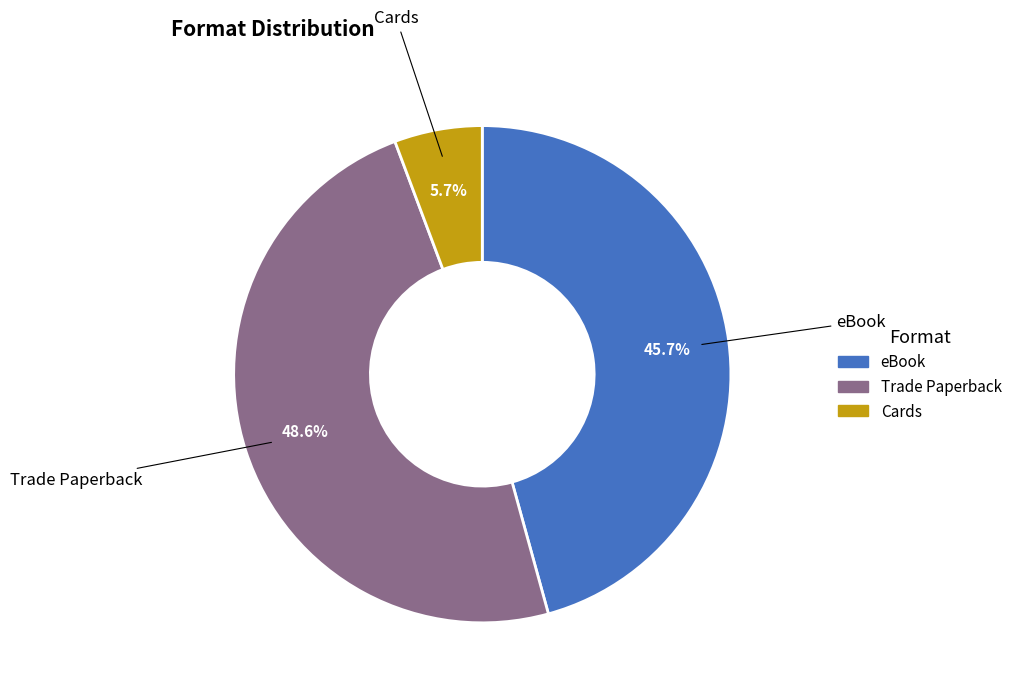

Do Cards and Trade Paperback together represent more than half of the pie?

Yes